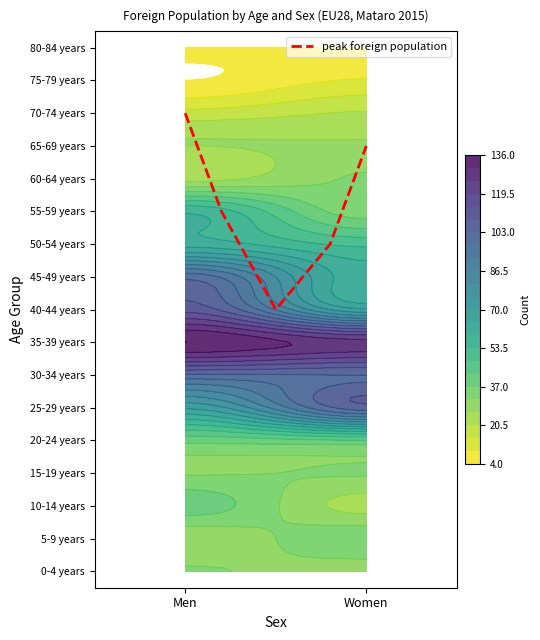

The value at Women is 13. True or false?

True